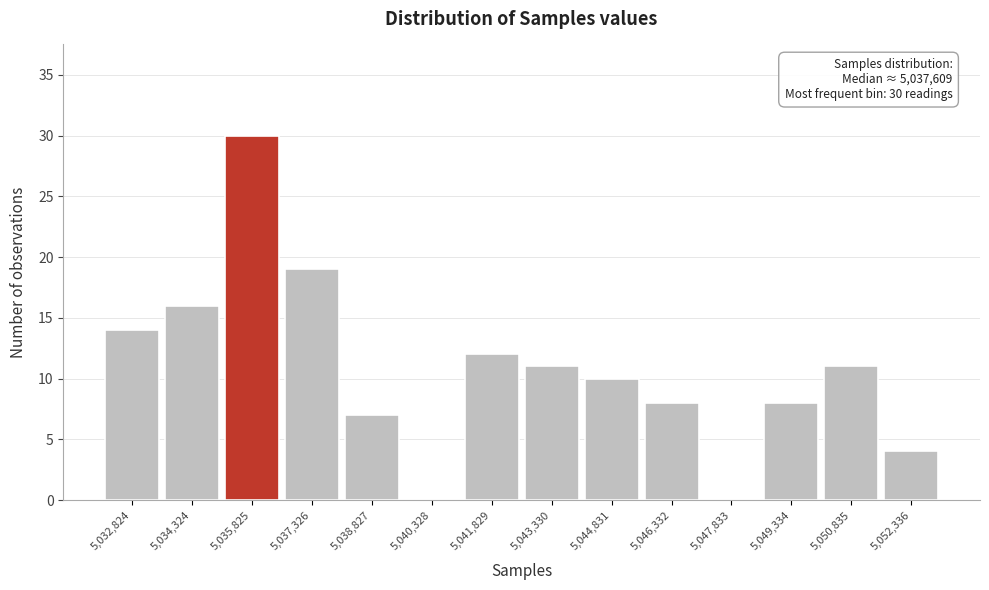

Reading right to left, what are all the values shown in this chart?

5,052,336=4	5,050,835=11	5,049,334=8	5,047,833=0	5,046,332=8	5,044,831=10	5,043,330=11	5,041,829=12	5,040,328=0	5,038,827=7	5,037,326=19	5,035,825=30	5,034,324=16	5,032,824=14